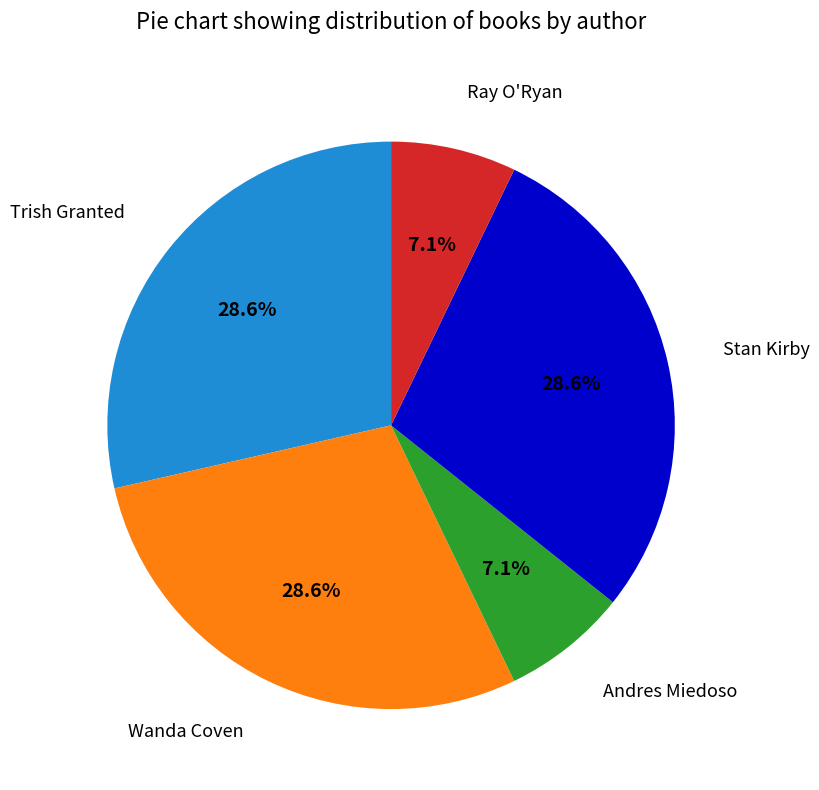

What percentage is the Ray O'Ryan slice, to the nearest percent?

7%